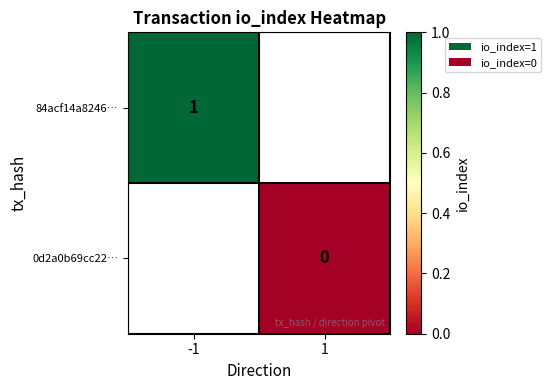

True or false: 84acf14a8246… has a value of 1 at -1.

True